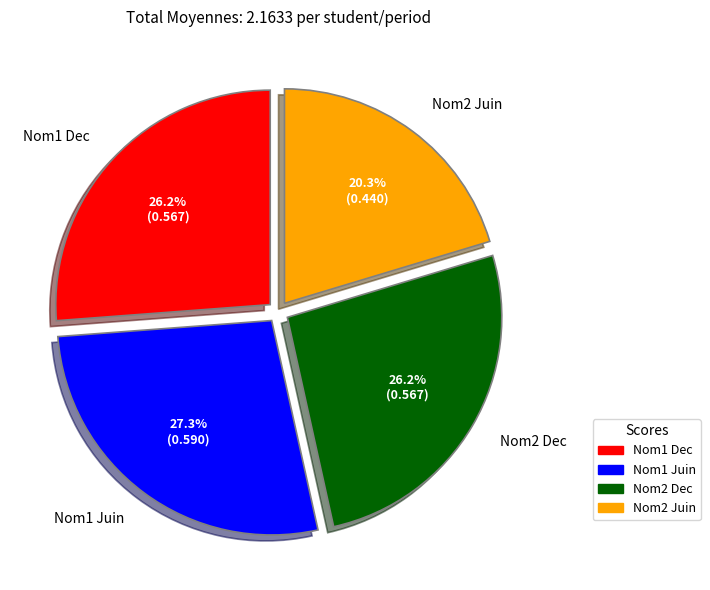

What is the ratio of the value at Nom1 Juin to the value at Nom2 Dec?

1.0